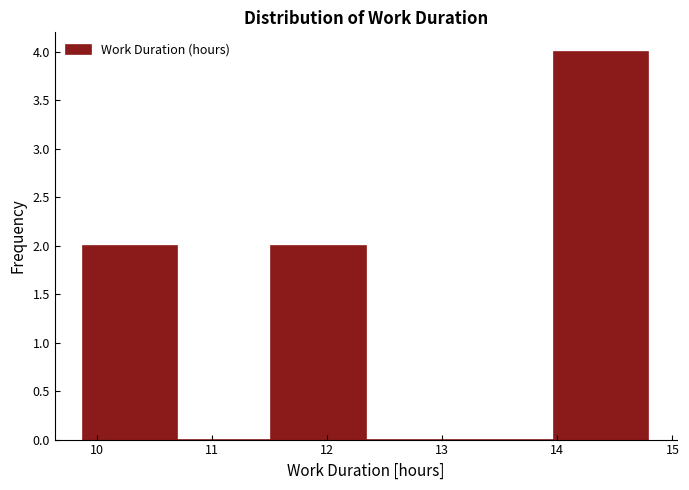

Which range on the x-axis has the tallest bar?

14.0 to 14.8